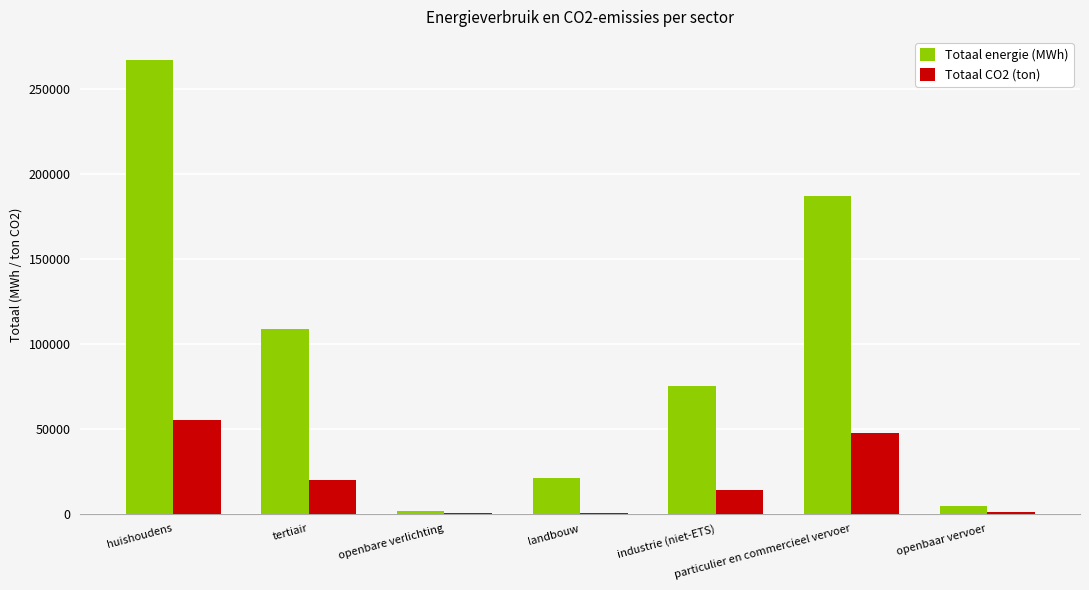

Which series has the largest total across all categories?

Totaal energie (MWh)